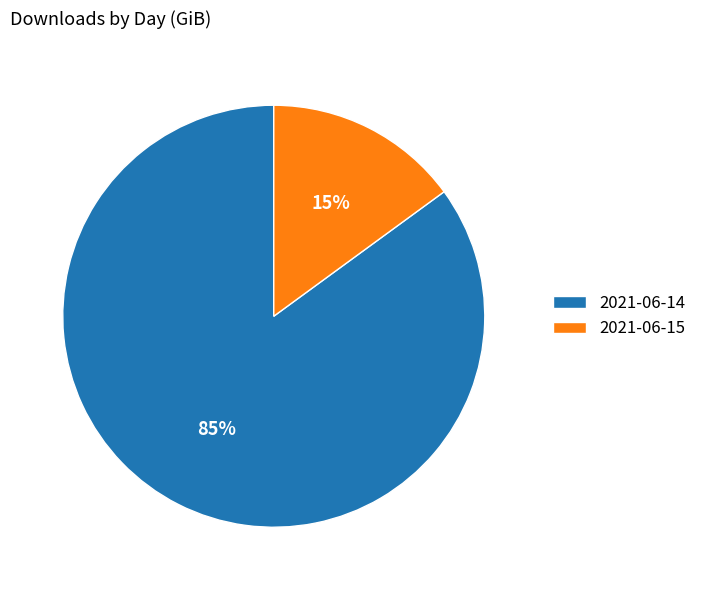

To the nearest percent, what is the difference between the largest and smallest slice percentages?

70%